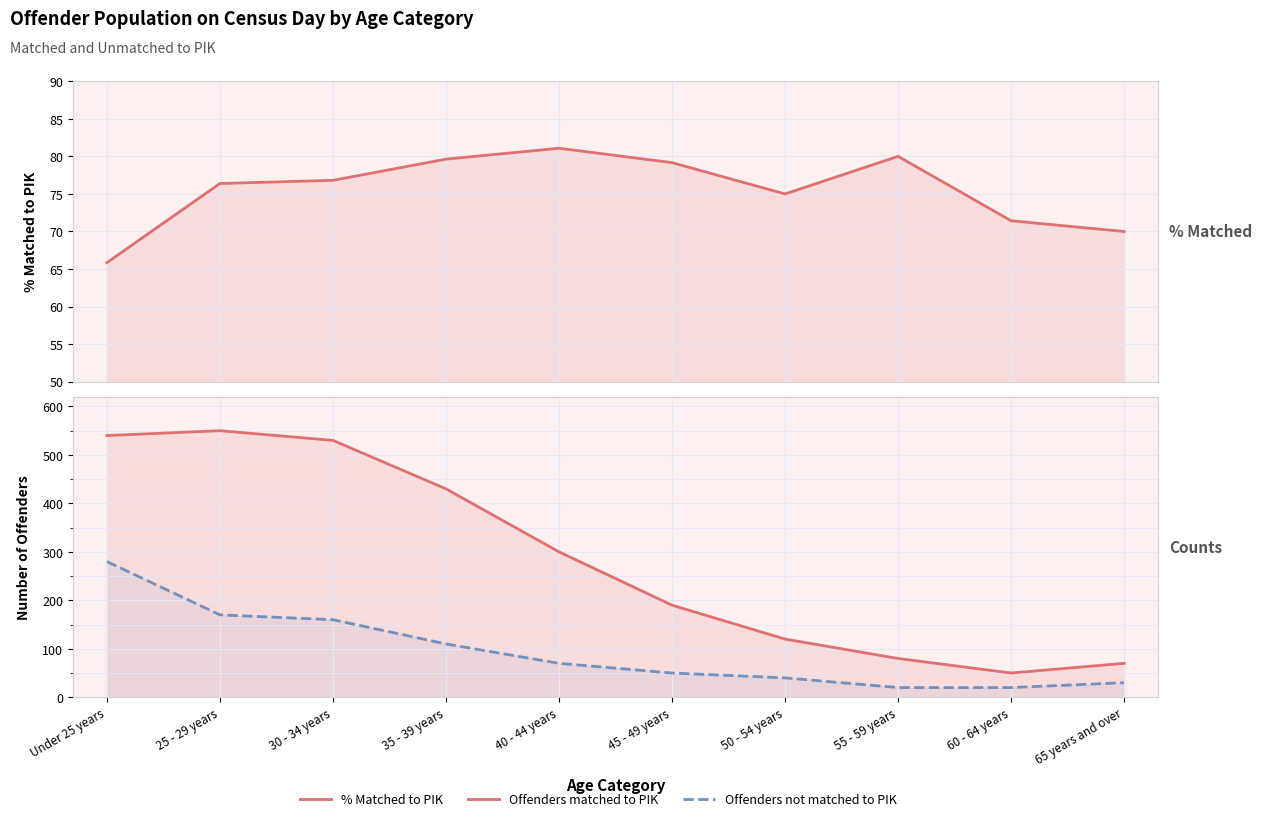

Rank the categories by Offenders matched to PIK value from highest to lowest.

25 - 29 years, Under 25 years, 30 - 34 years, 35 - 39 years, 40 - 44 years, 45 - 49 years, 50 - 54 years, 55 - 59 years, 65 years and over, 60 - 64 years